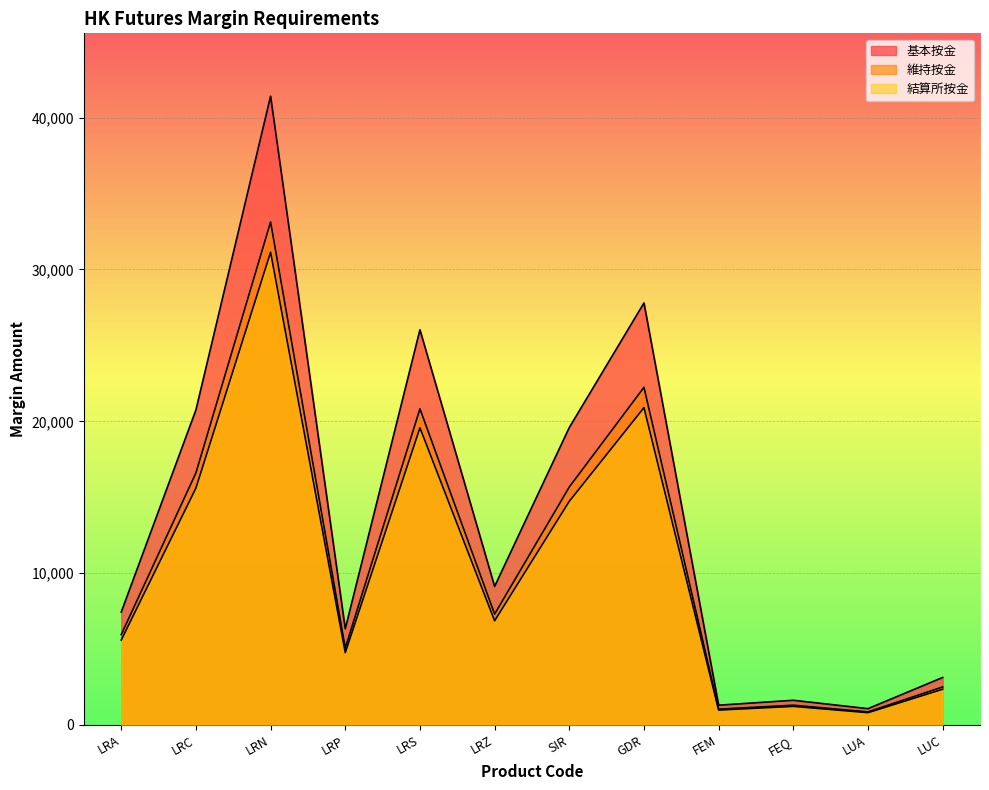

What is the average value of the 結算所按金 series?

10375